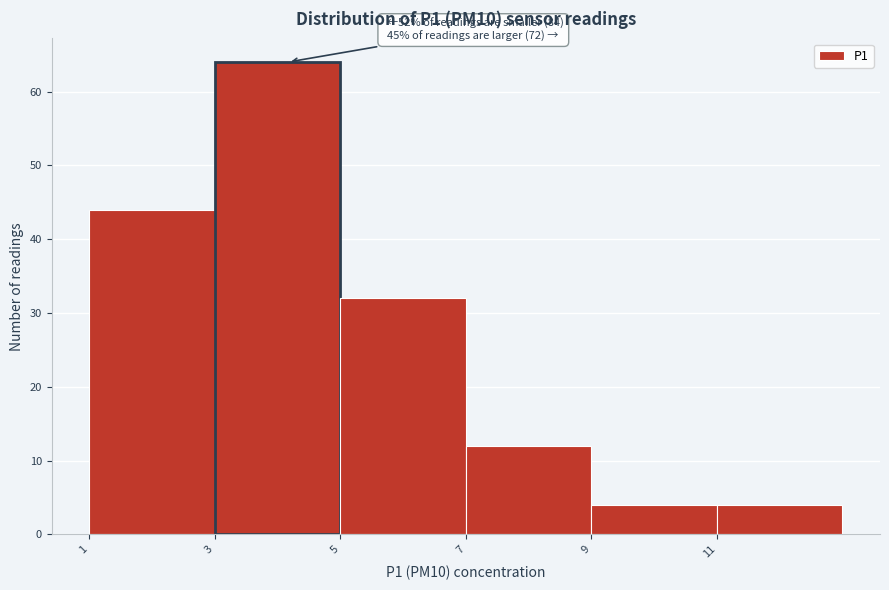

Which range on the x-axis has the tallest bar?

3 to 5